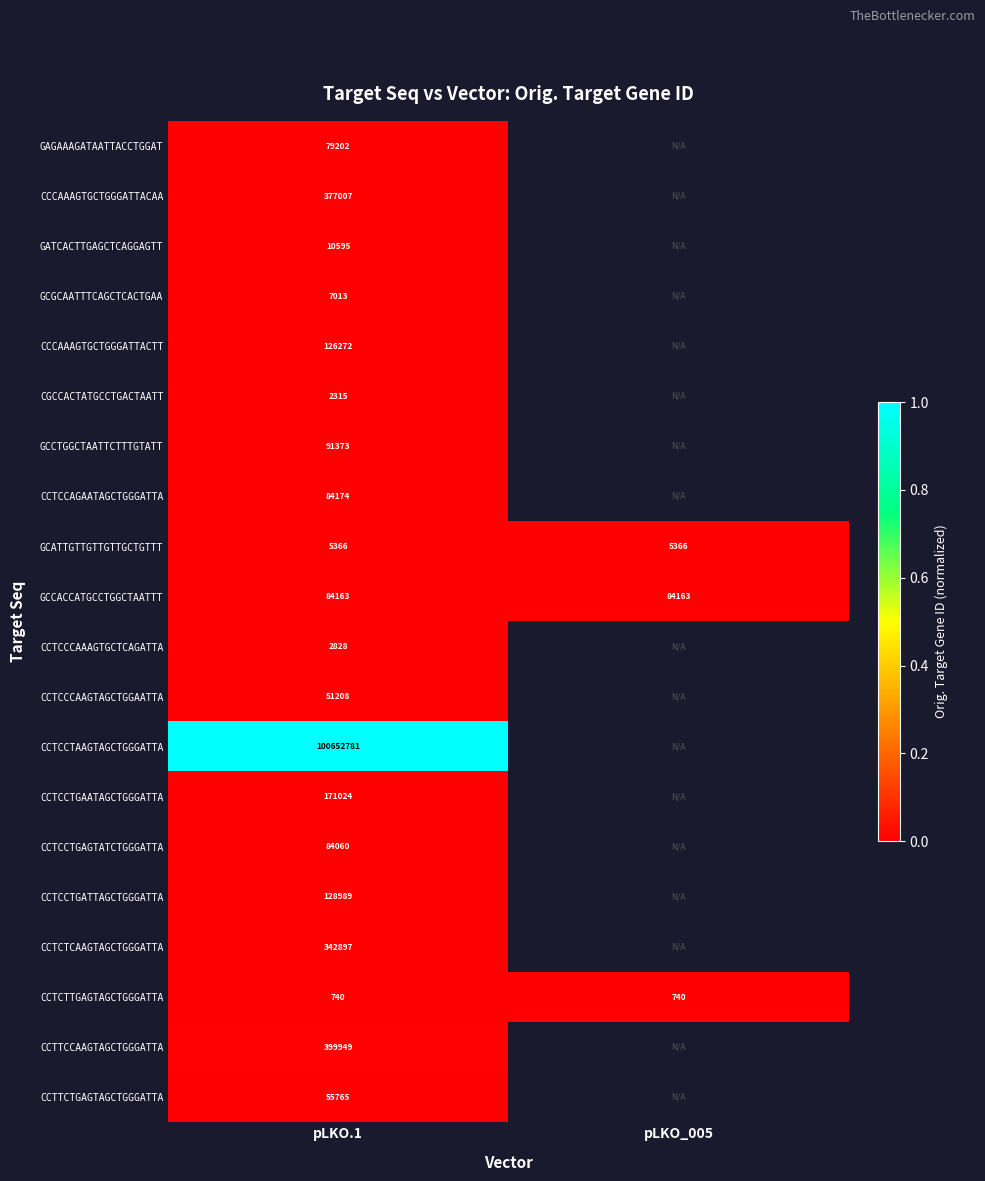

Rank the series at pLKO.1 from lowest to highest value.

CCTCTTGAGTAGCTGGGATTA, CGCCACTATGCCTGACTAATT, CCTCCCAAAGTGCTCAGATTA, GCATTGTTGTTGTTGCTGTTT, GCGCAATTTCAGCTCACTGAA, GATCACTTGAGCTCAGGAGTT, CCTCCCAAGTAGCTGGAATTA, CCTTCTGAGTAGCTGGGATTA, GAGAAAGATAATTACCTGGAT, CCTCCTGAGTATCTGGGATTA, GCCACCATGCCTGGCTAATTT, CCTCCAGAATAGCTGGGATTA, GCCTGGCTAATTCTTTGTATT, CCCAAAGTGCTGGGATTACTT, CCTCCTGATTAGCTGGGATTA, CCTCCTGAATAGCTGGGATTA, CCTCTCAAGTAGCTGGGATTA, CCCAAAGTGCTGGGATTACAA, CCTTCCAAGTAGCTGGGATTA, CCTCCTAAGTAGCTGGGATTA